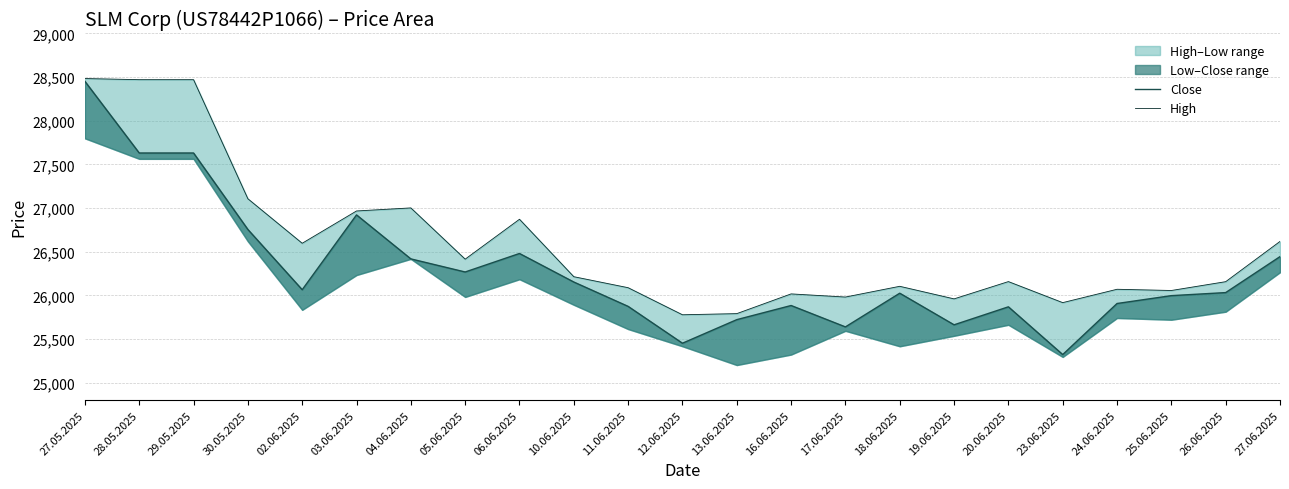

Rank the series by their average value, from lowest to highest.

Close, High